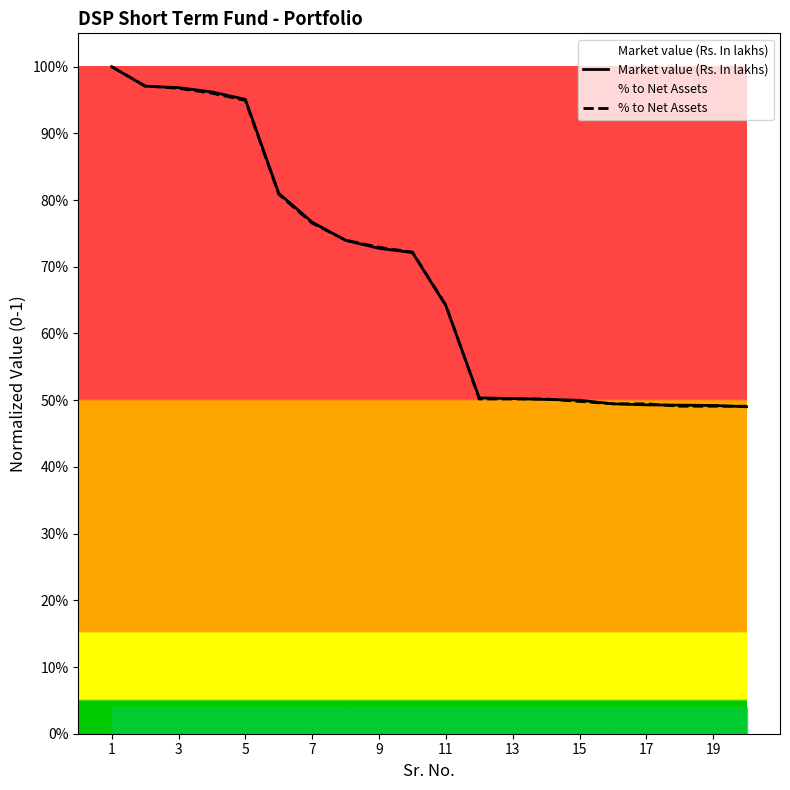

True or false: Market value (Rs. In lakhs) and % to Net Assets intersect in this chart.

True